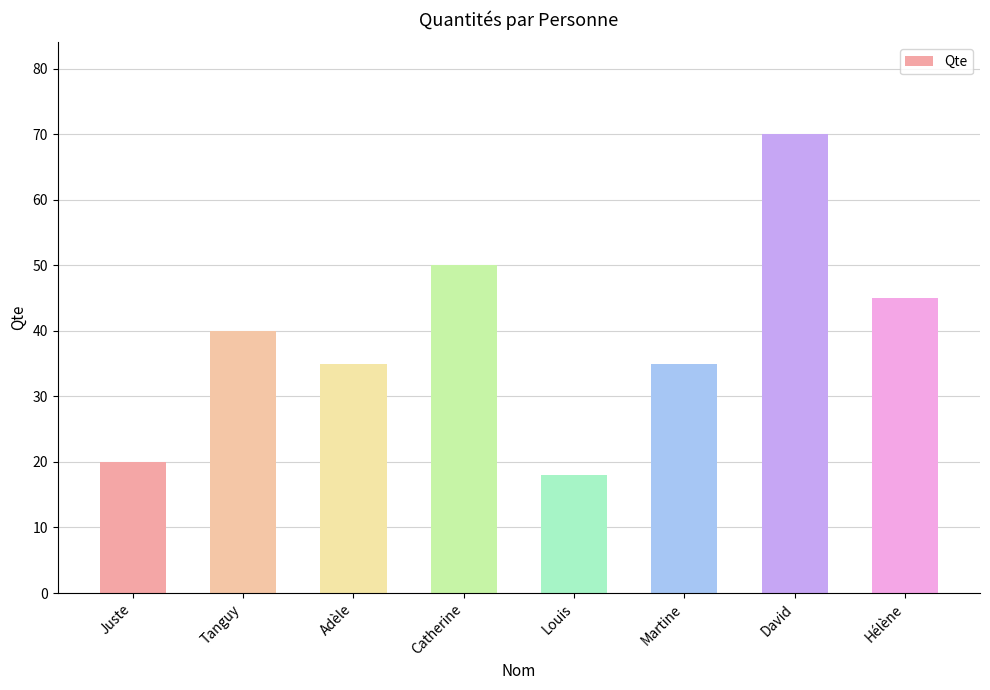

Reading left to right, extract all data points from this chart.

Juste=20	Tanguy=40	Adèle=35	Catherine=50	Louis=18	Martine=35	David=70	Hélène=45